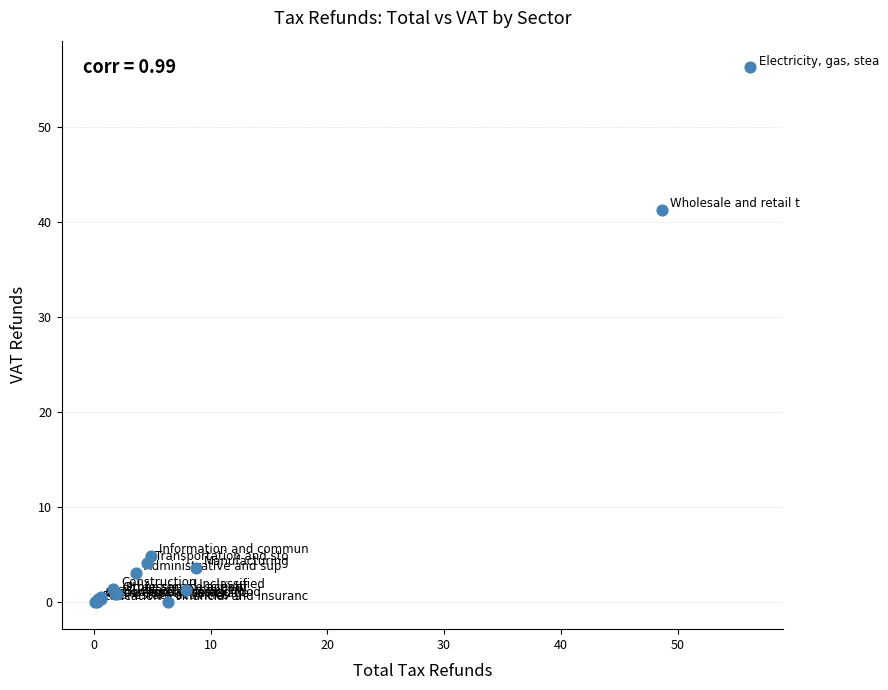

What Y value in the scatter plot is closest to 28?

41.3